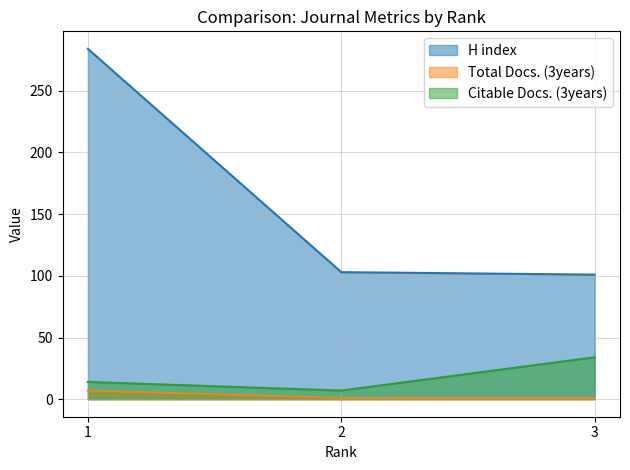

Where is Total Docs. (3years) nearest to the value 4?

1